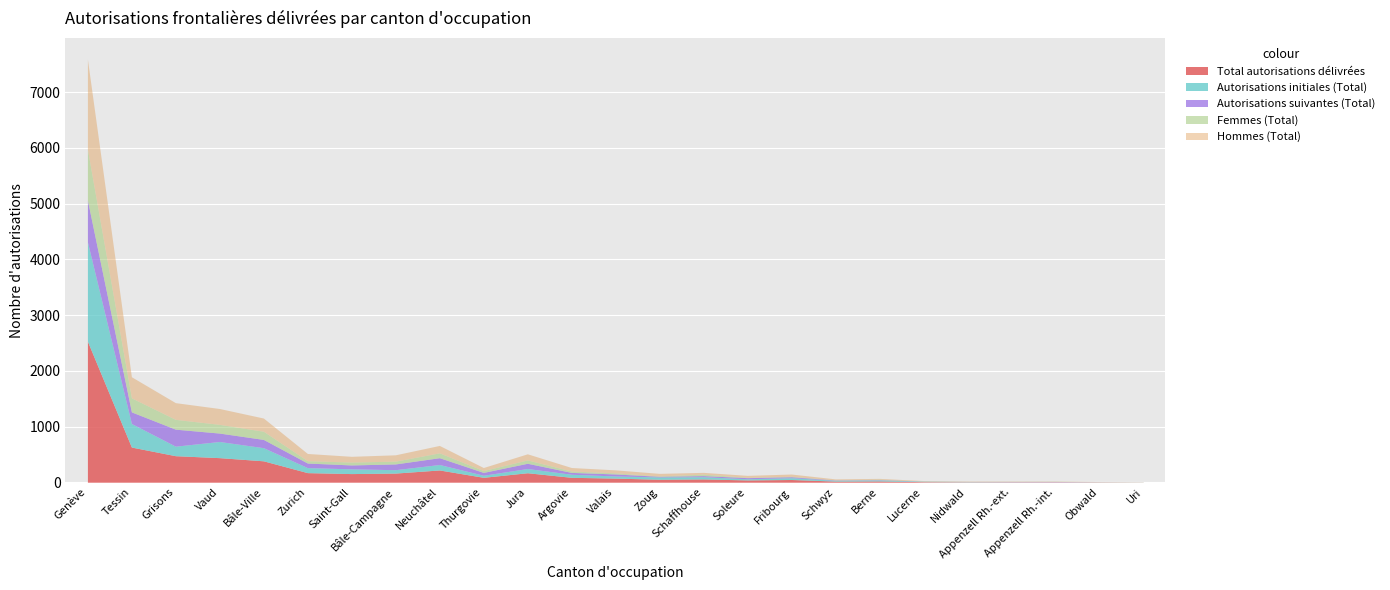

Is the value of Femmes (Total) at Obwald greater than the value of Hommes (Total) at Nidwald?

No